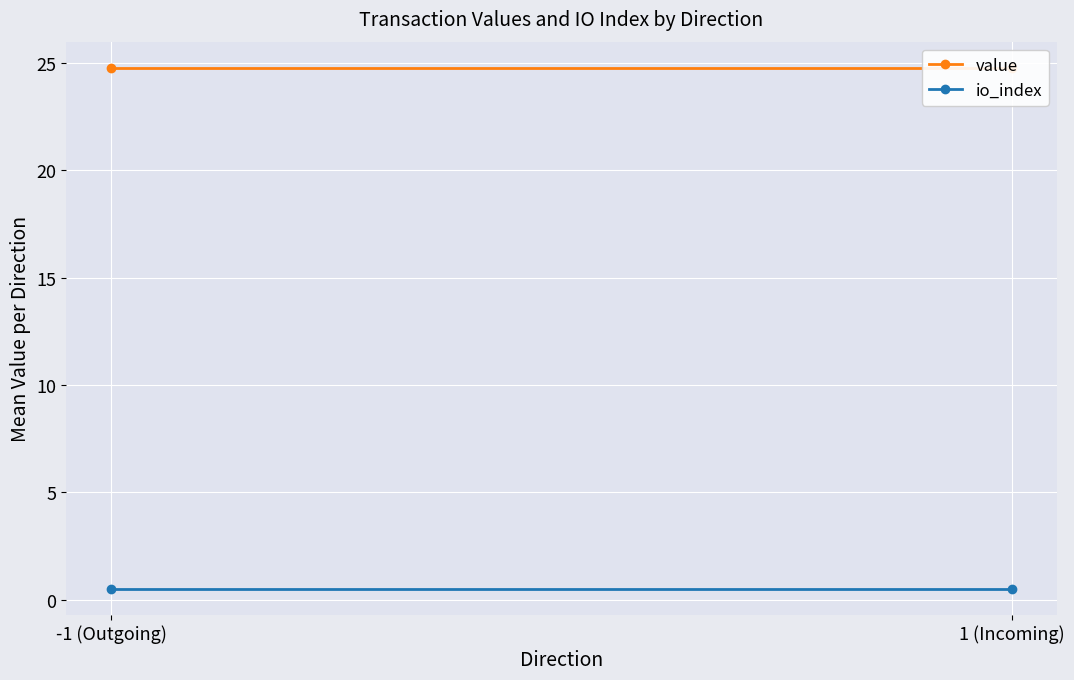

What value does the value series have at -1 (Outgoing)?

24.8